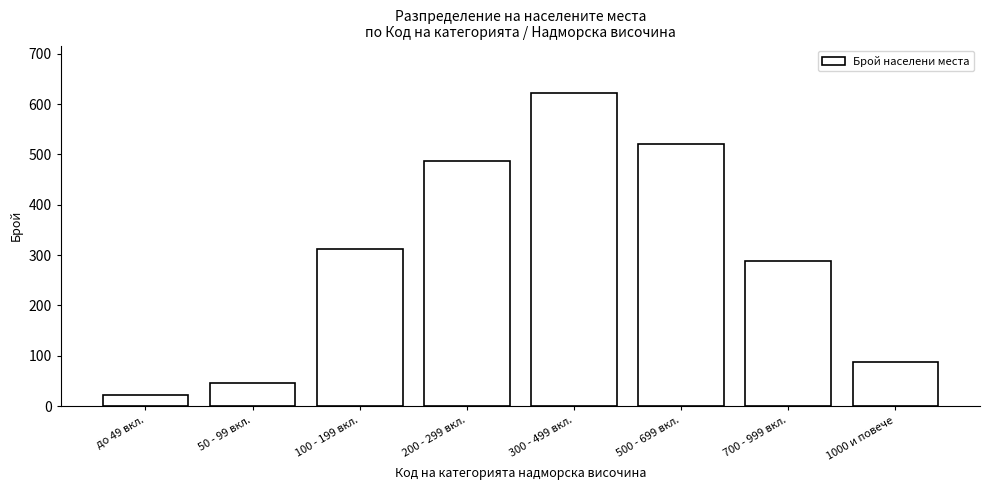

Reading left to right, what are all the values shown in this chart?

до 49 вкл.=22	50 - 99 вкл.=45	100 - 199 вкл.=312	200 - 299 вкл.=487	300 - 499 вкл.=623	500 - 699 вкл.=521	700 - 999 вкл.=289	1000 и повече=88